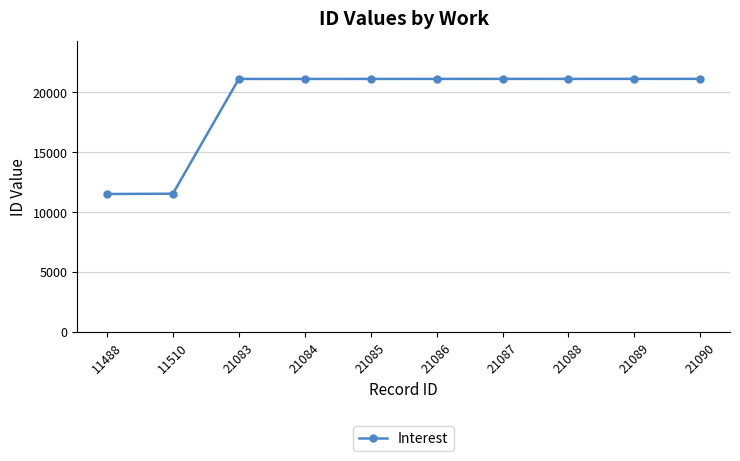

What is the sum of all values?

191690